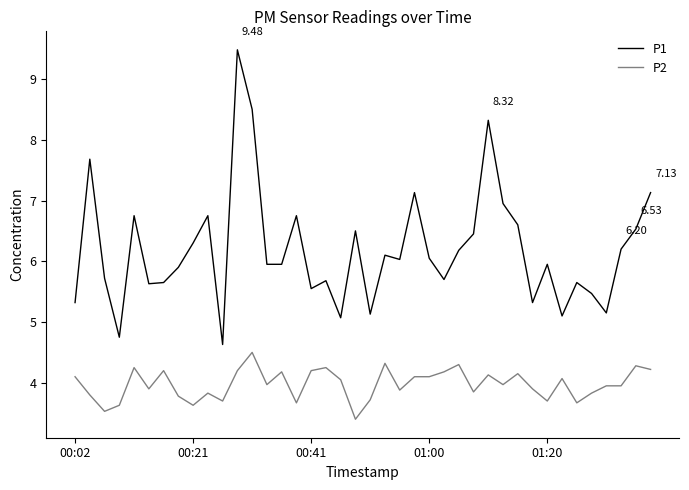

True or false: P1 and P2 cross at least once.

False